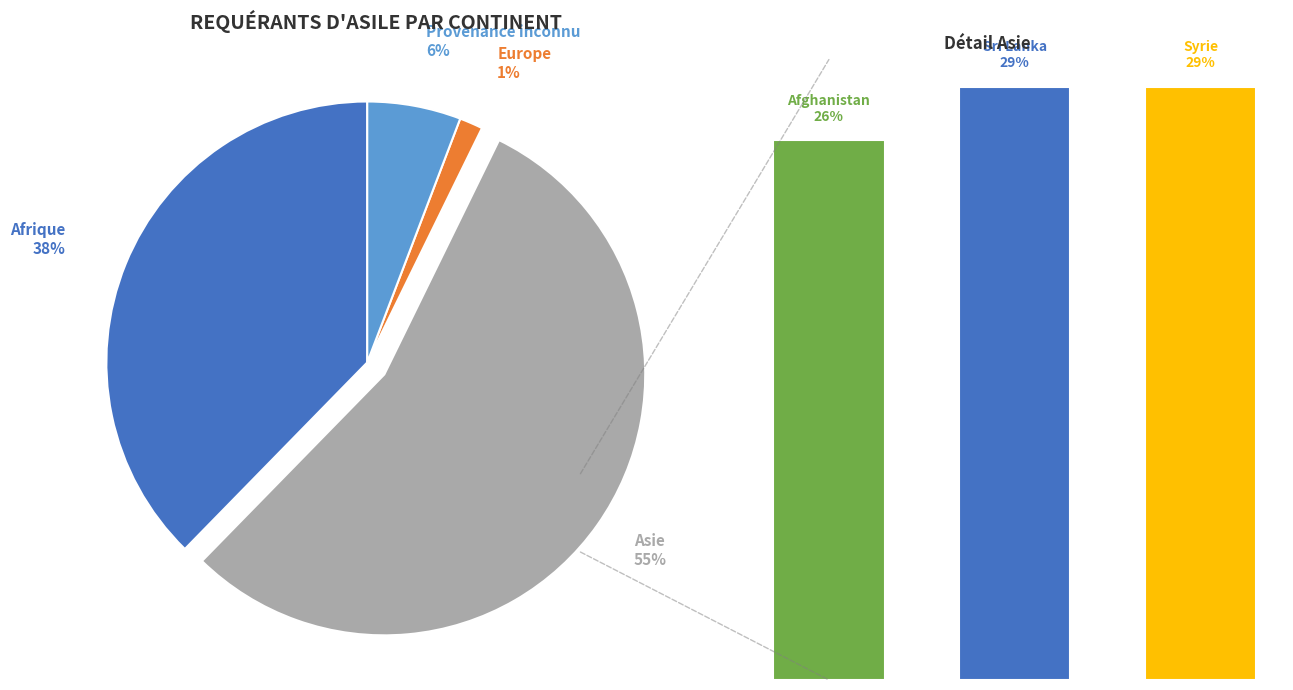

Which category accounts for the majority?

Asie